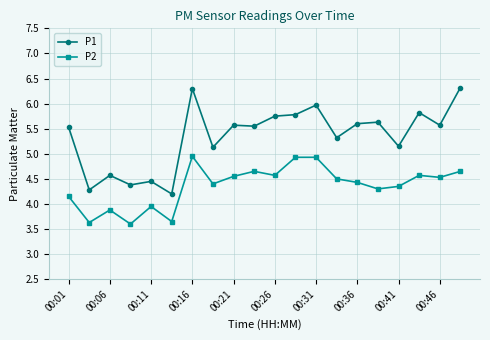

True or false: P1 and P2 cross at least once.

False